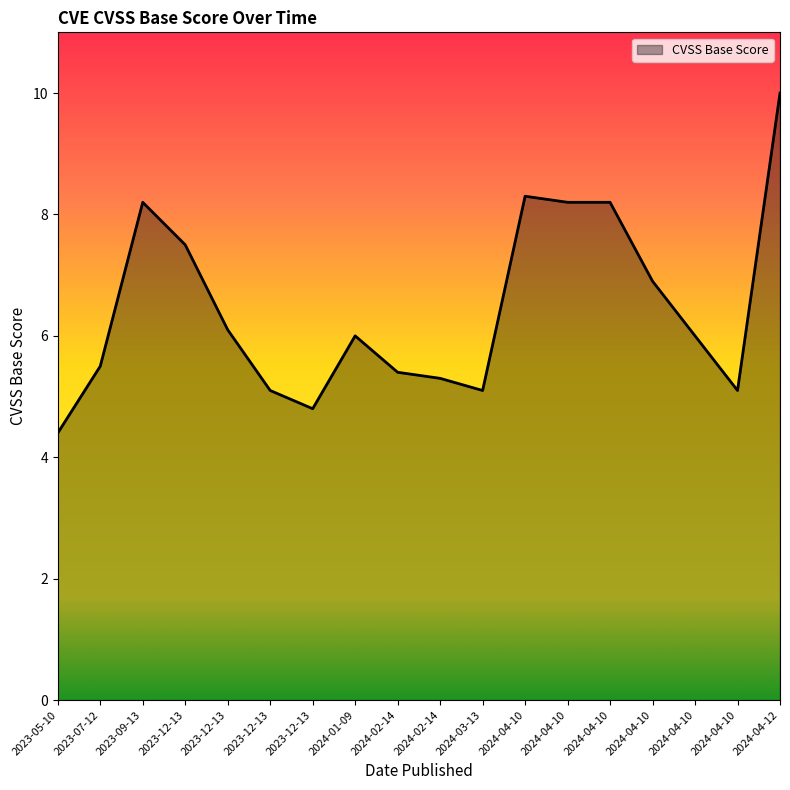

Where is the first local maximum?

2023-09-13